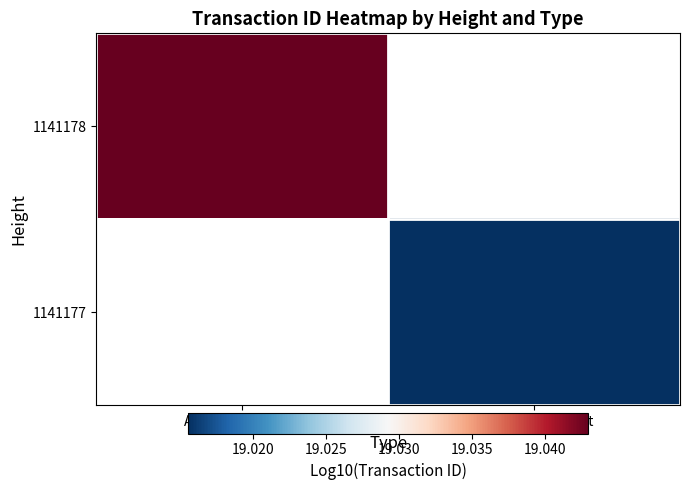

Which has a higher value, Ordinary Payment or Arbitrary Message?

Arbitrary Message